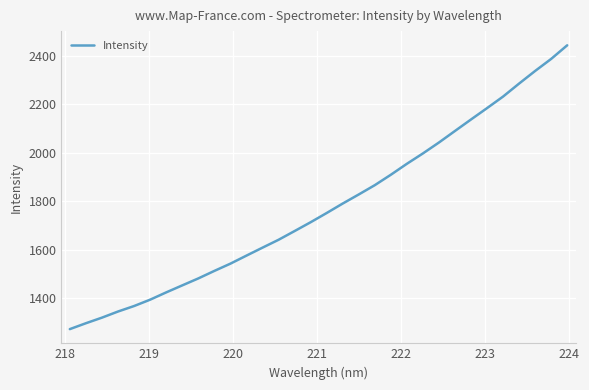

What is the difference between the maximum and second lowest values?

1147.5